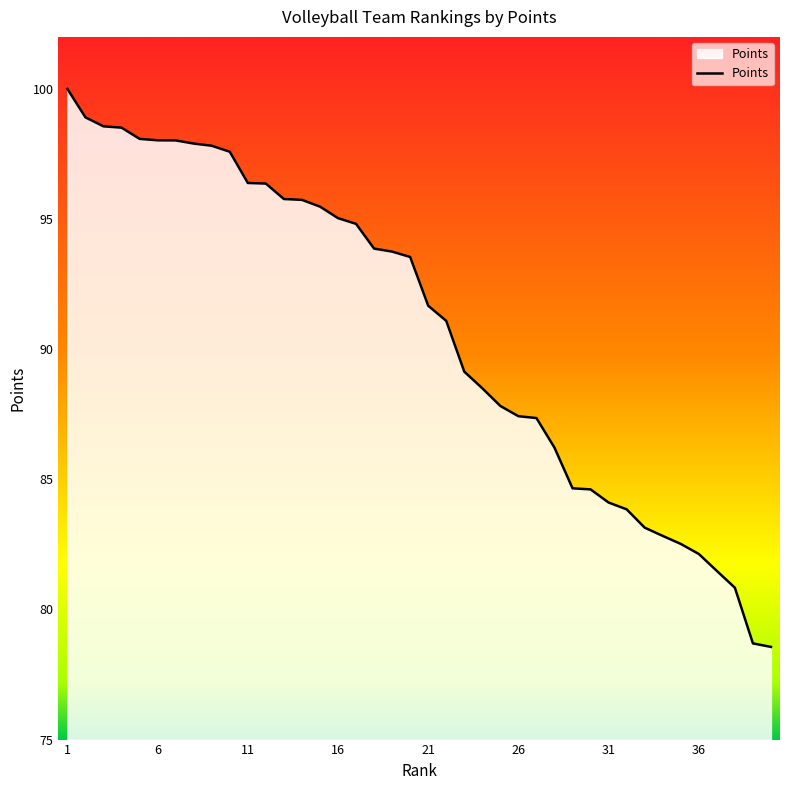

What is the greatest value displayed?

100.0